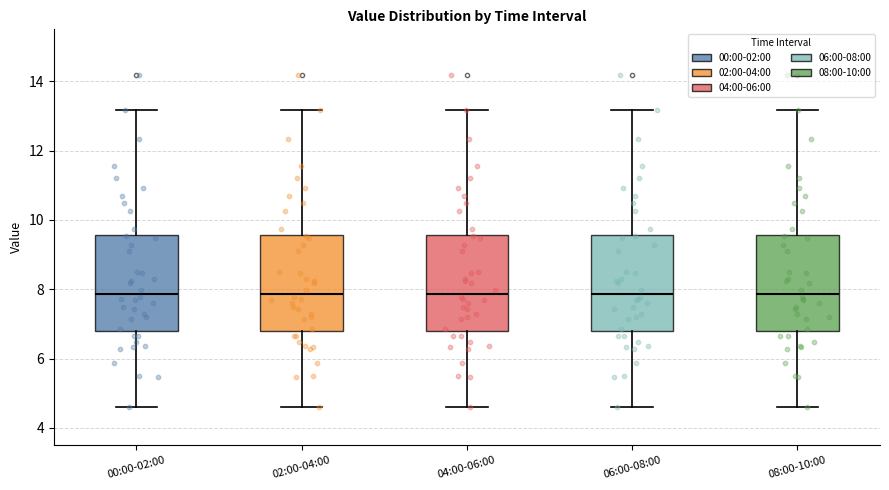

Reading left to right, transcribe this box plot: for each box, give where its median line is, the range the box spans, and where its two whiskers end, as read against the y-axis. The values are not printed on the chart, so give them approximately, as read against the axis.

00:00-02:00: median 7.8, box 6.8 to 9.6, whiskers 4.6 to 13.2
02:00-04:00: median 7.8, box 6.8 to 9.6, whiskers 4.6 to 13.2
04:00-06:00: median 7.8, box 6.8 to 9.6, whiskers 4.6 to 13.2
06:00-08:00: median 7.8, box 6.8 to 9.6, whiskers 4.6 to 13.2
08:00-10:00: median 7.8, box 6.8 to 9.6, whiskers 4.6 to 13.2